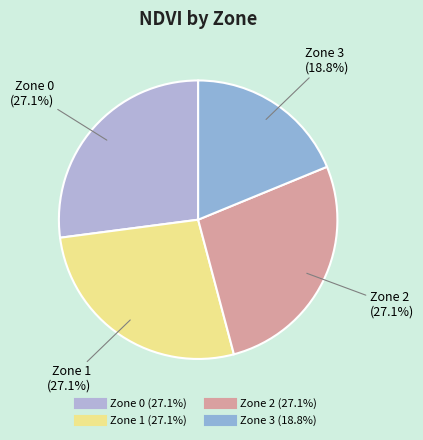

What percentage is the Zone 3 slice, to the nearest percent?

19%